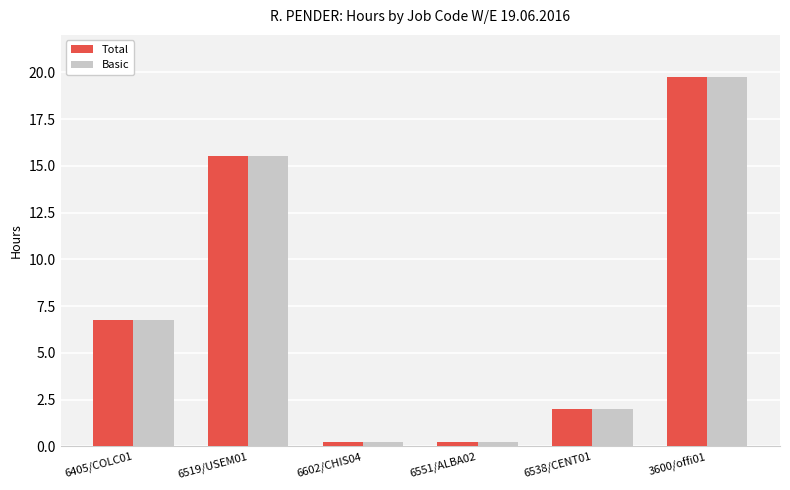

What is the total value across all series at 6551/ALBA02?

0.5